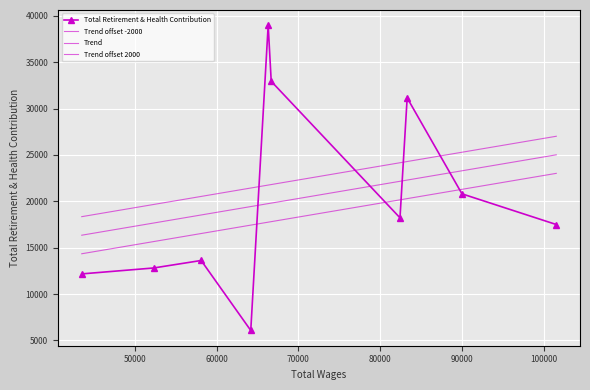

At which category does the chart reach its minimum across all series?

64190.0